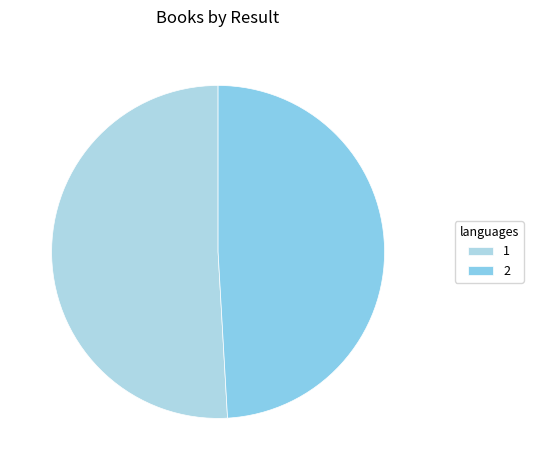

What percentage is NOT represented by 2?

50.9%